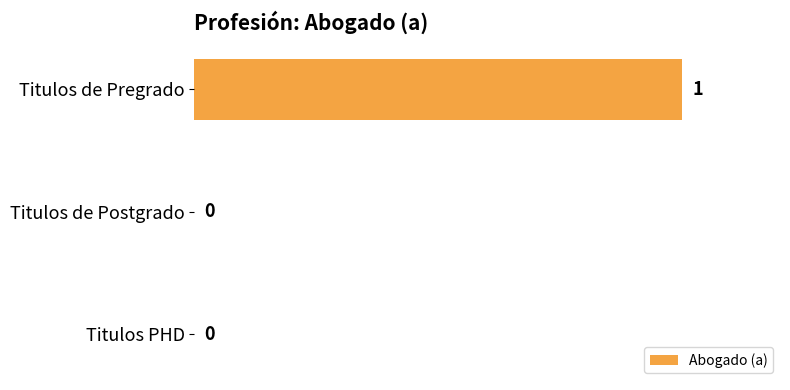

How many positive values are there?

1